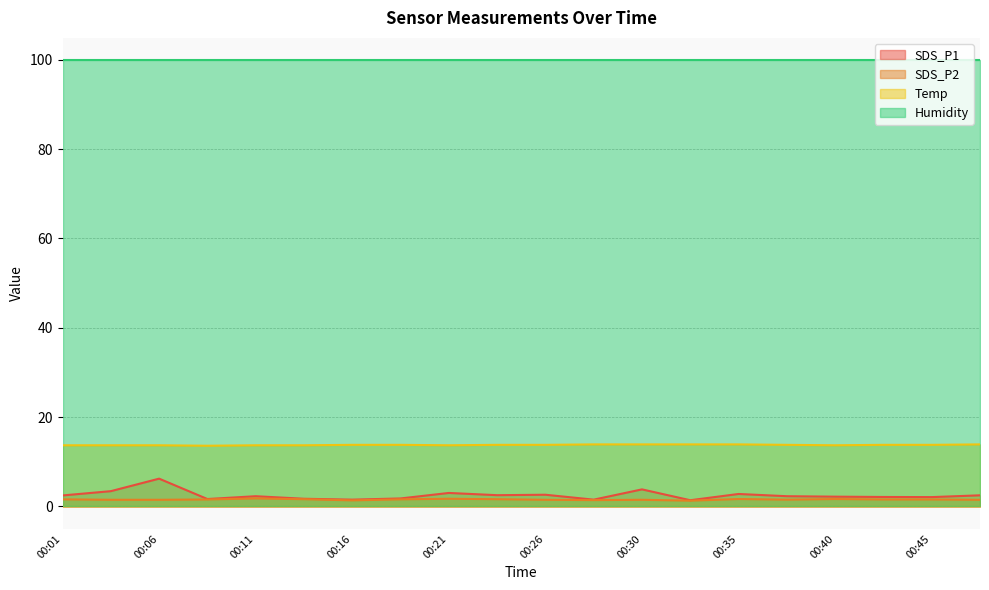

True or false: Temp and SDS_P2 cross at least once.

False